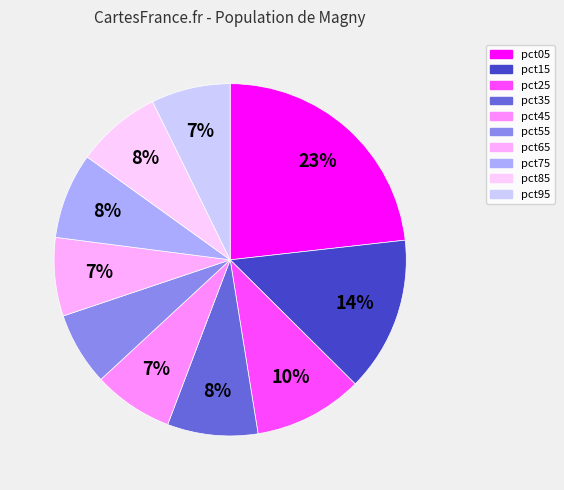

How much of the chart is everything except pct95?

92.7%